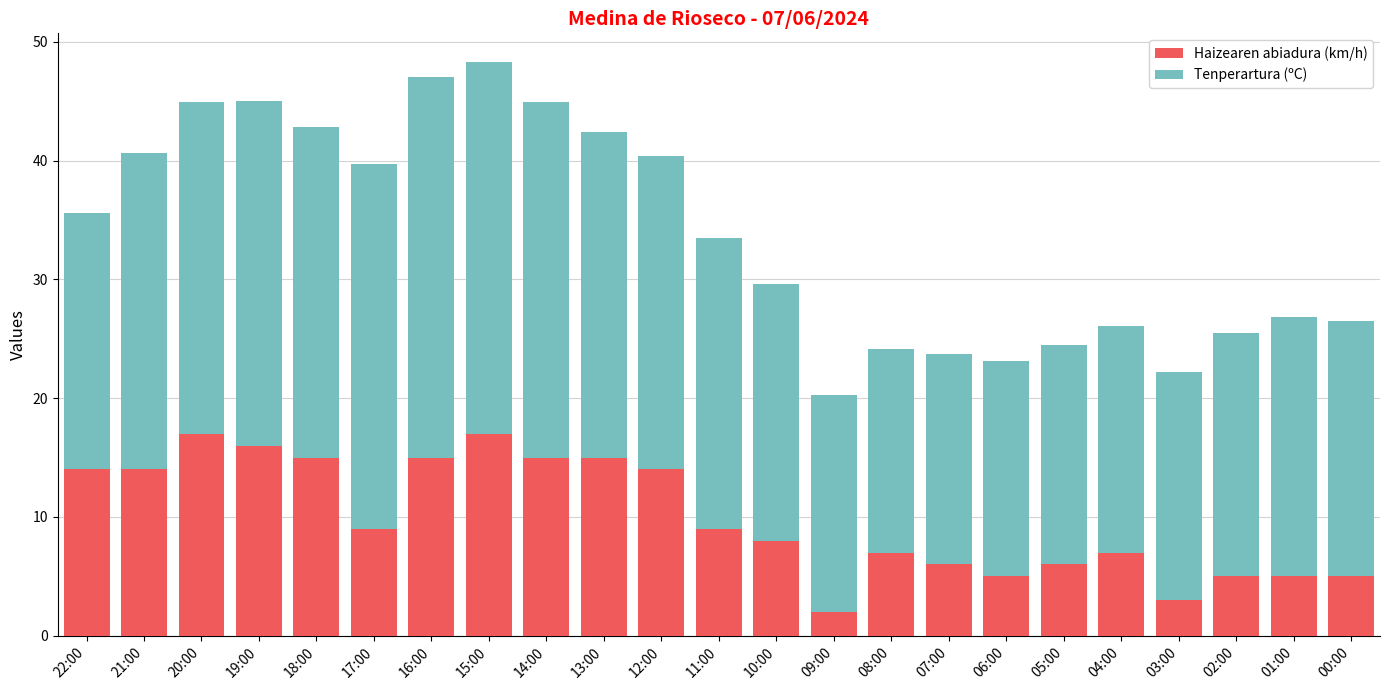

How many bars are there in total?

23